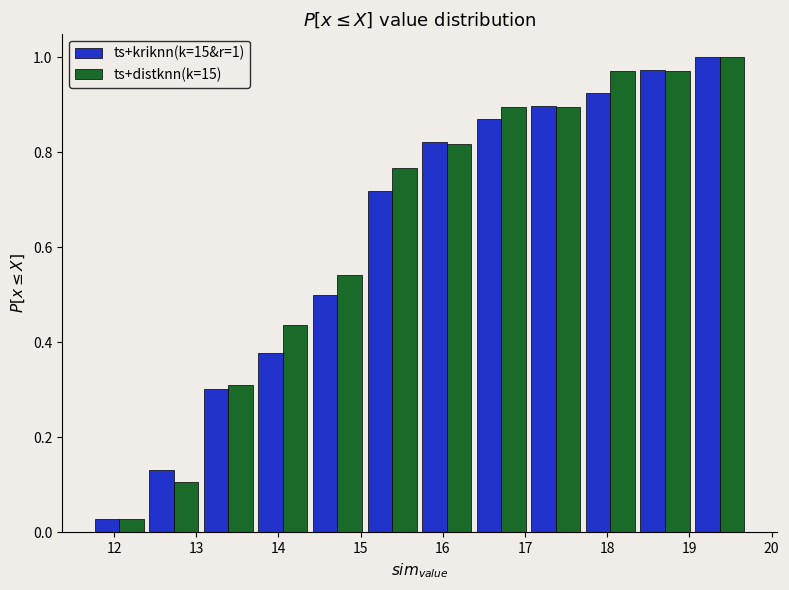

In the ts+kriknn(k=15&r=1) series, which range on the x-axis has the tallest bar?

19.0 to 19.7